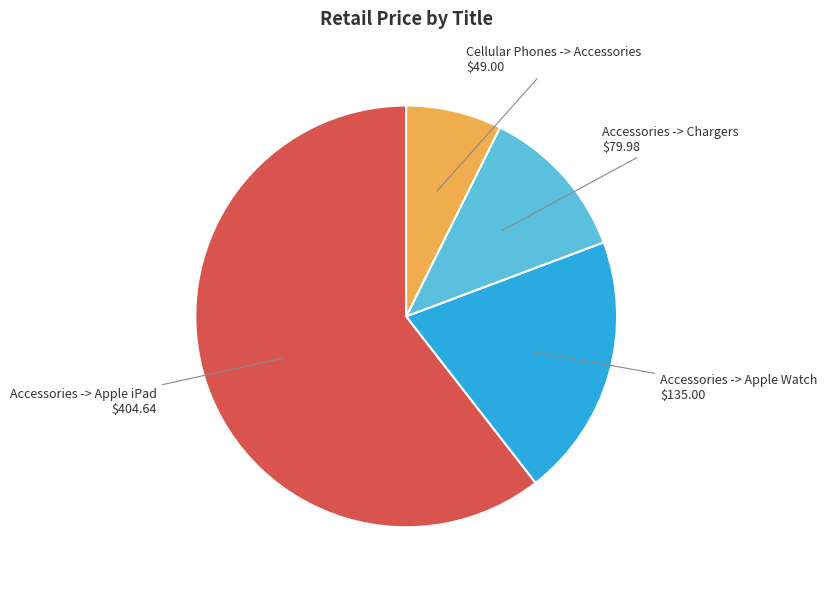

Is there any slice that represents more than half of the pie?

Yes